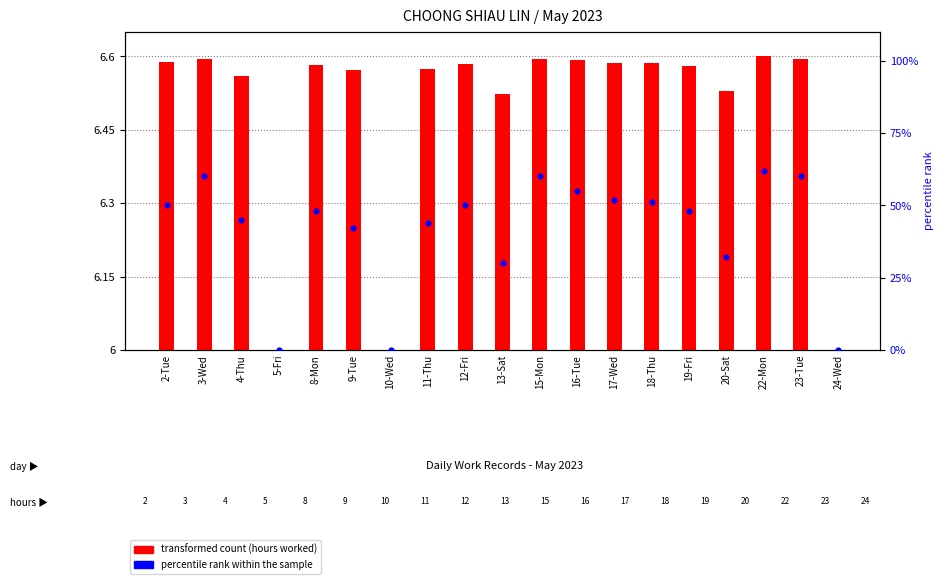

What are all the series names shown in the legend?

transformed count, percentile rank within the sample